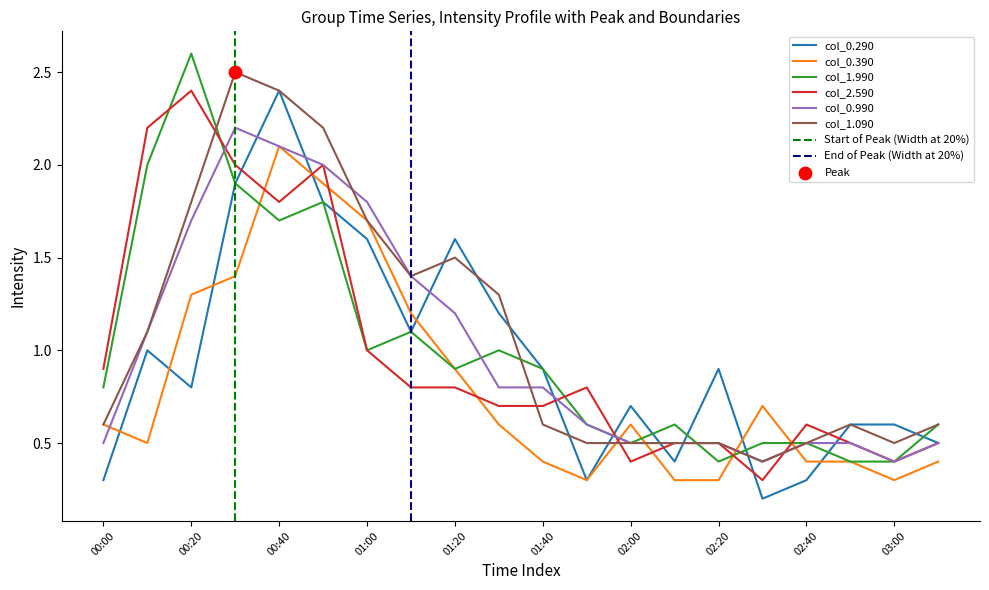

What is the lowest value of the col_2.590 series?

0.3